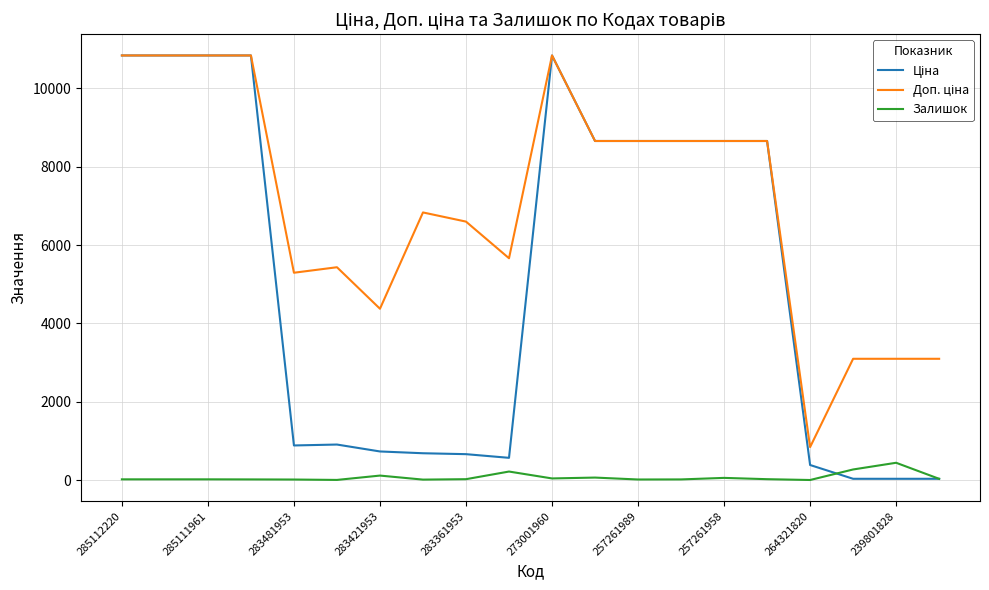

What is the greatest value displayed?

10840.1